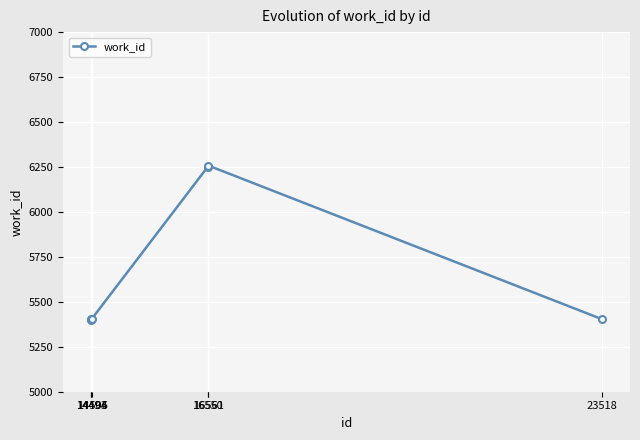

What is the value of the 2nd point from the left?

5402